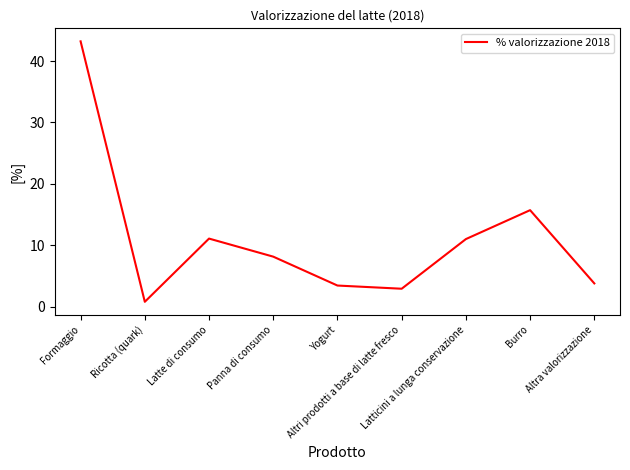

The value at Latticini a lunga conservazione is 11.0. True or false?

True